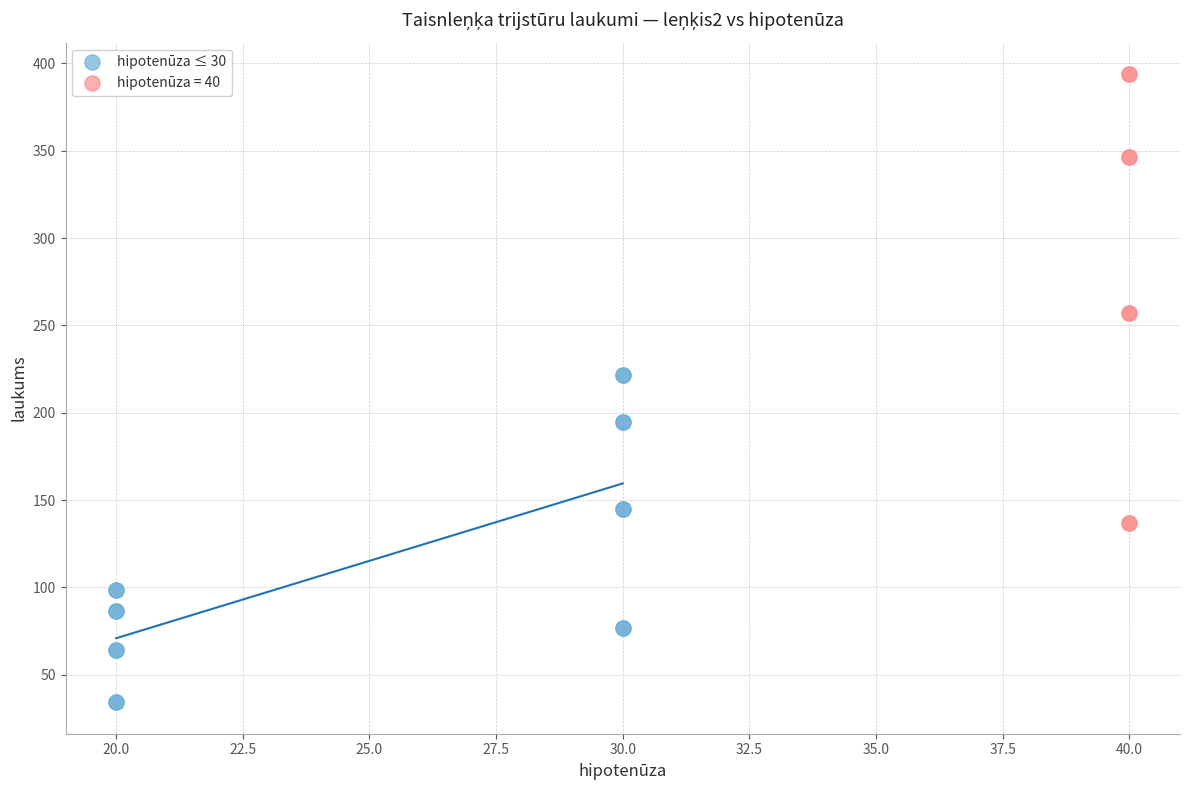

Which series has the widest spread of Y values?

hipotenūza = 40